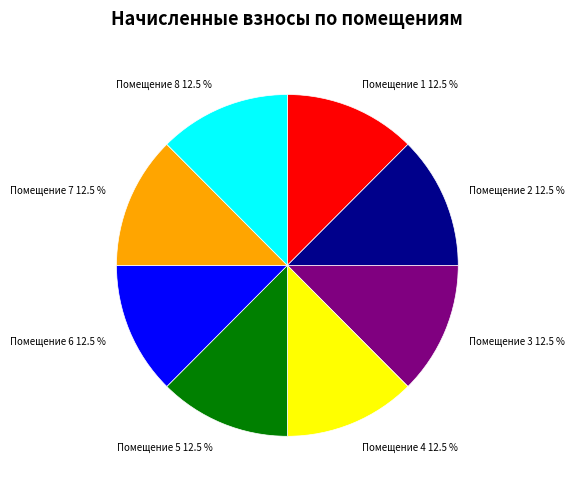

Is there a majority slice in this chart?

No